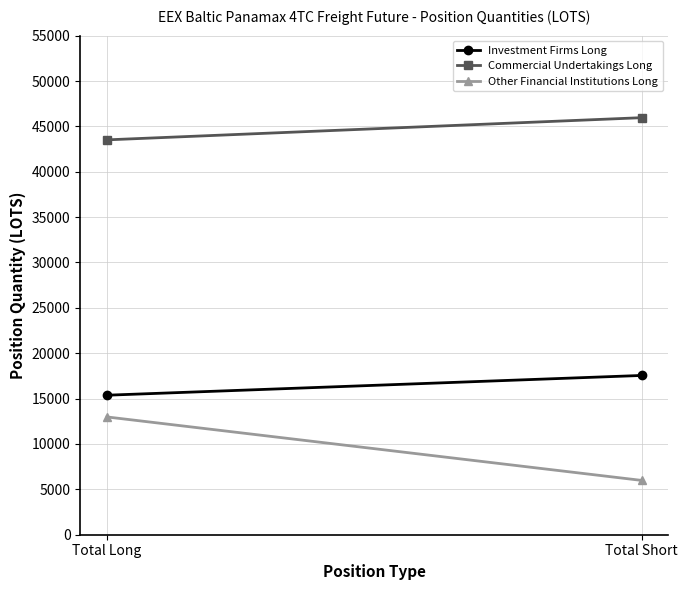

List the series in order of their peak value, lowest first.

Other Financial Institutions Long, Investment Firms Long, Commercial Undertakings Long